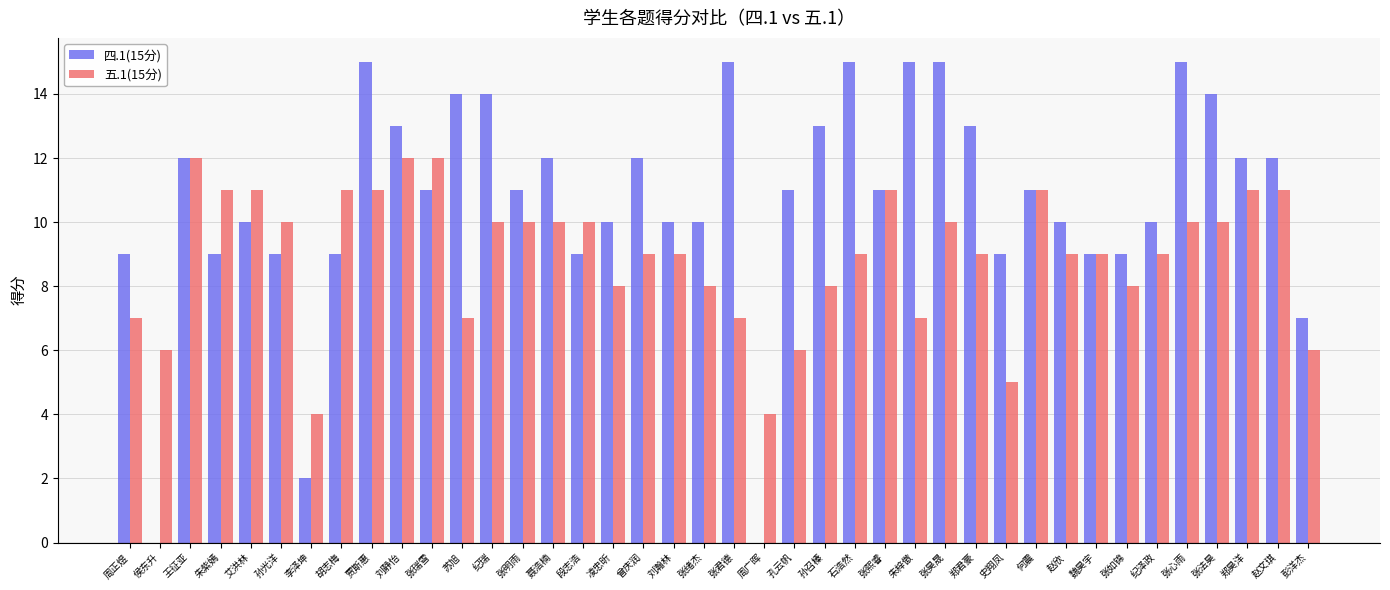

What is the greatest value displayed?

15